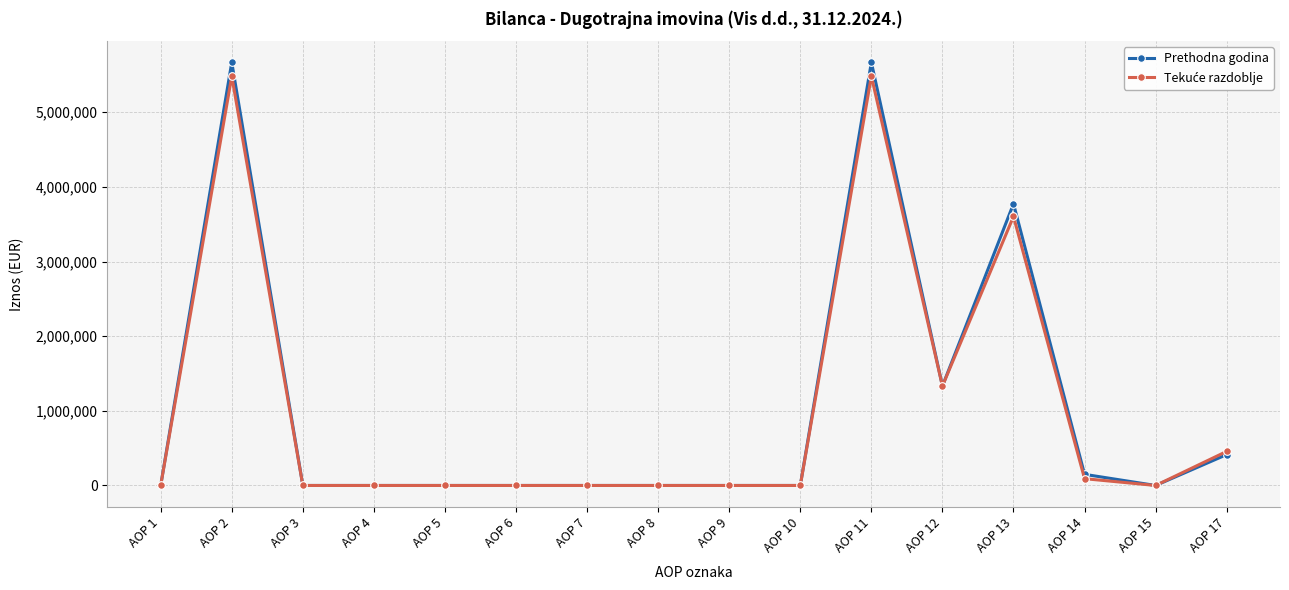

Which series changed the most between AOP 4 and AOP 13?

Prethodna godina